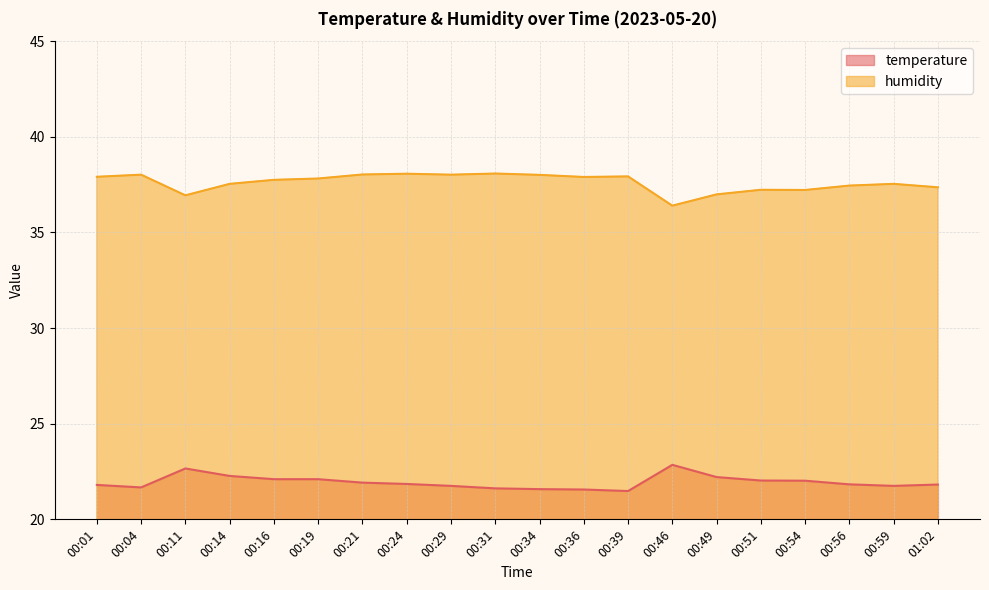

What is the difference between the maximum and minimum values in the temperature series?

1.4